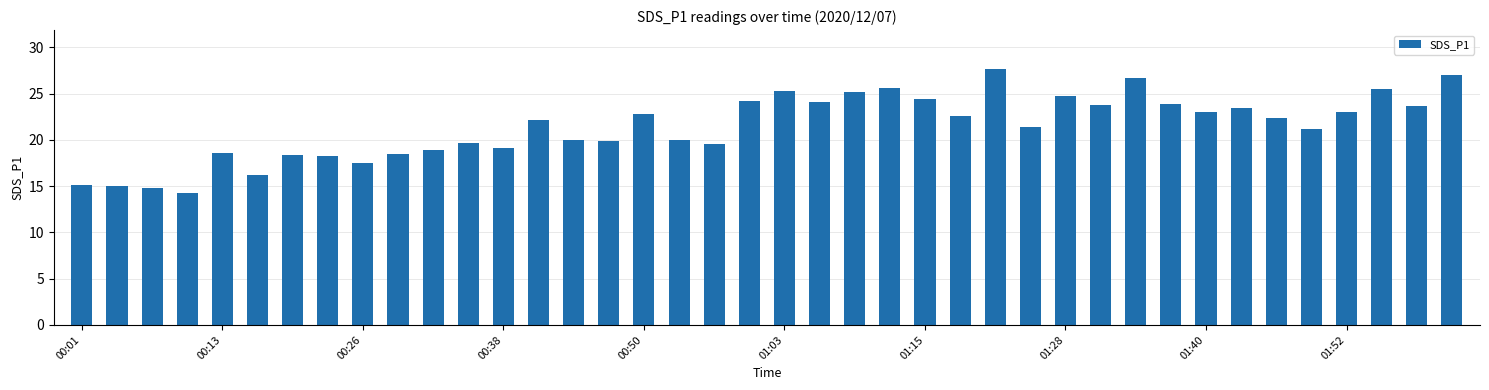

What is the sum of all values?

856.9